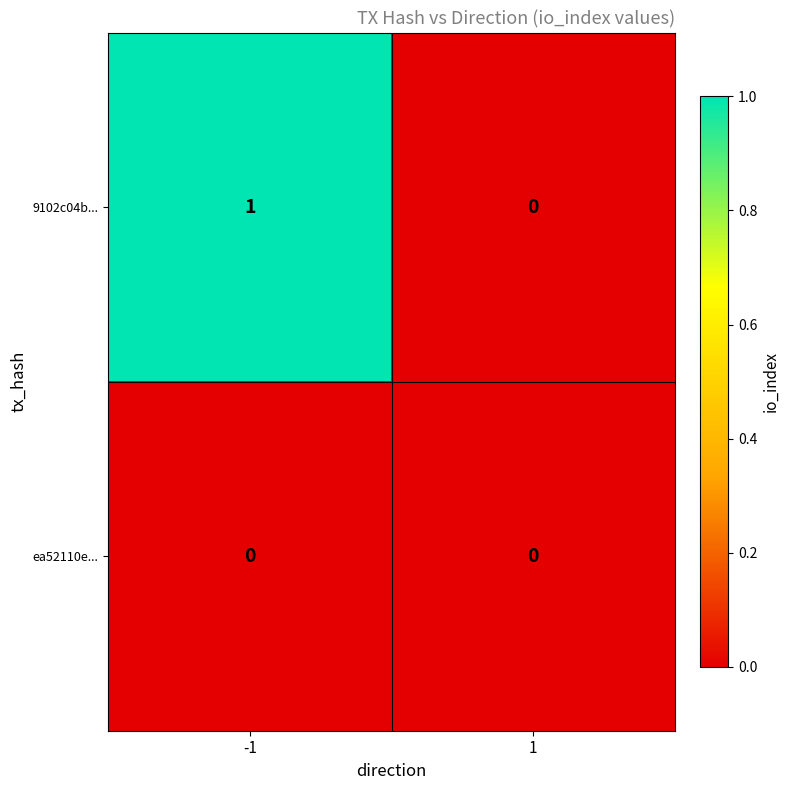

Which series has the largest range (max minus min)?

9102c04b...